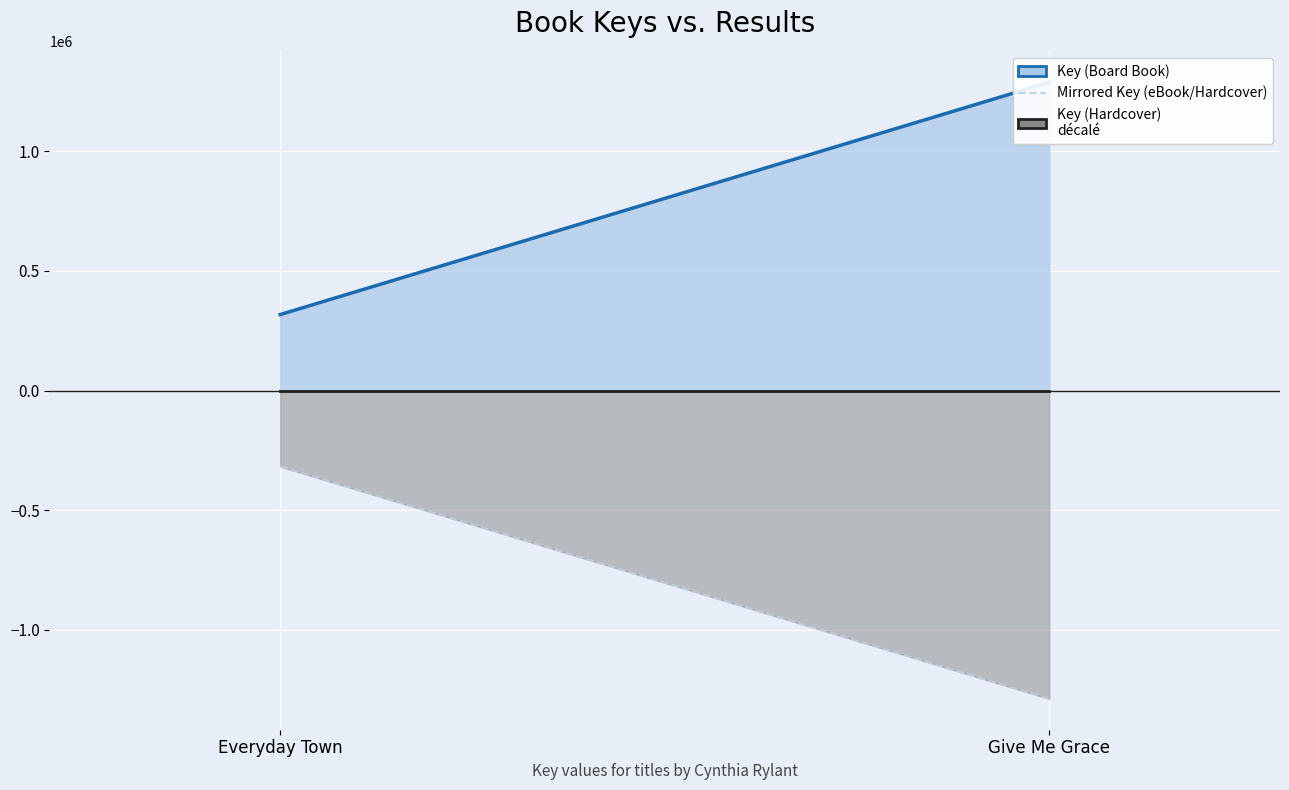

What value does the Mirrored Key (eBook/Hardcover) series have at Everyday Town, to the nearest 100?

-317700